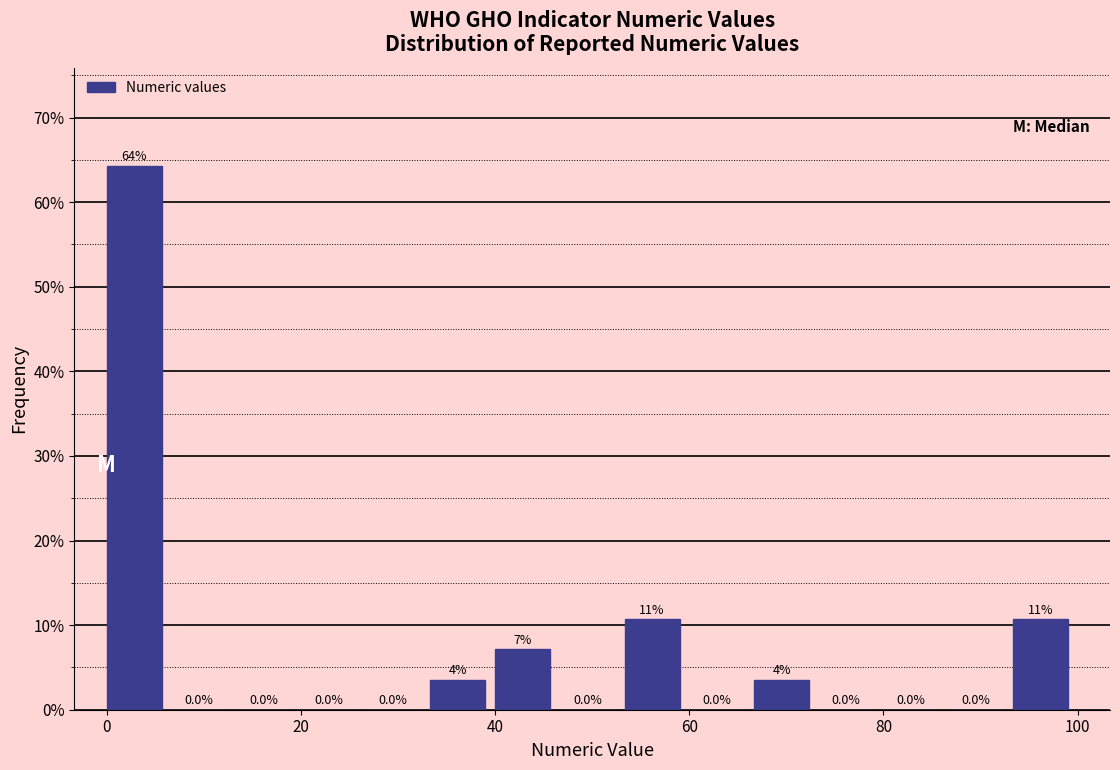

Around what value on the x-axis is the tallest bar? Give the approximate position of its centre, as read against the axis.

2